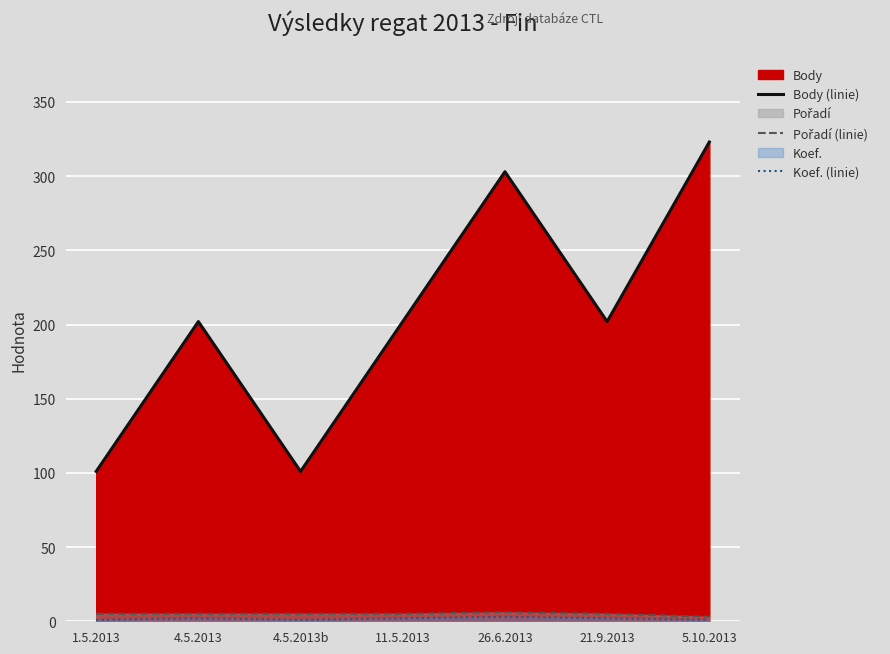

What is the highest value of the Body (linie) series?

323